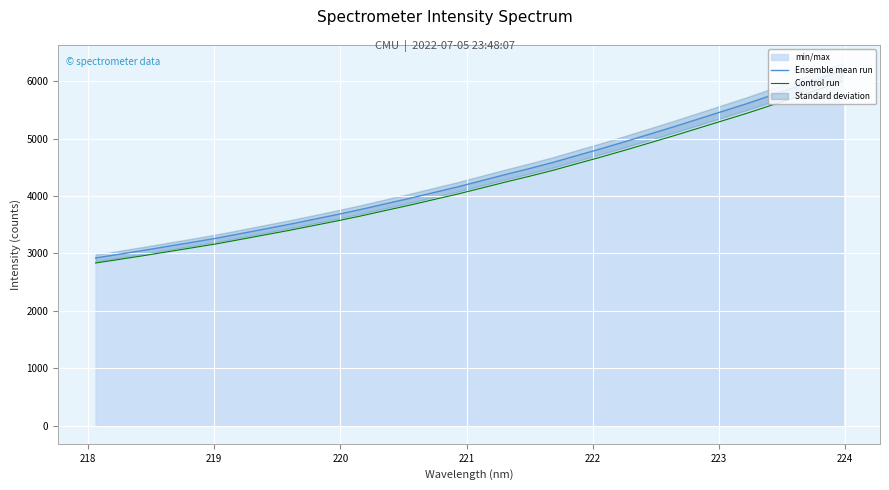

What is the difference between the maximum and minimum values in the Control run series?

3170.6